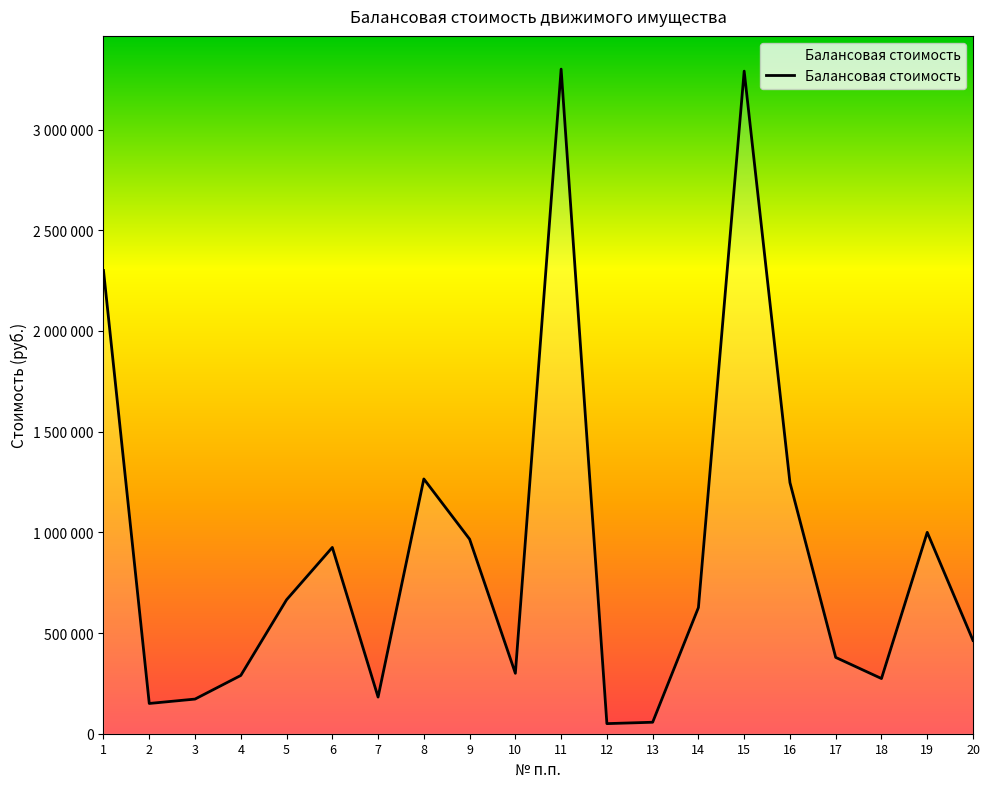

What is the value of the 7th point from the left?

182000.0